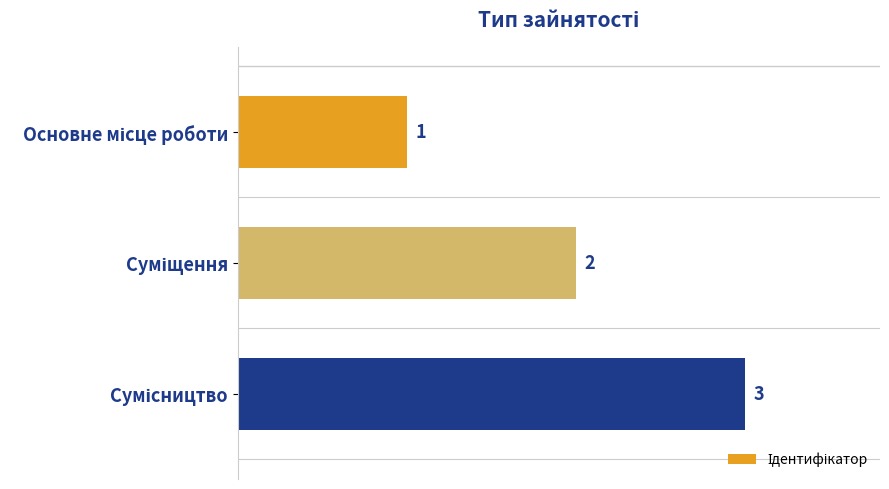

How many values are between 1 and 3?

3